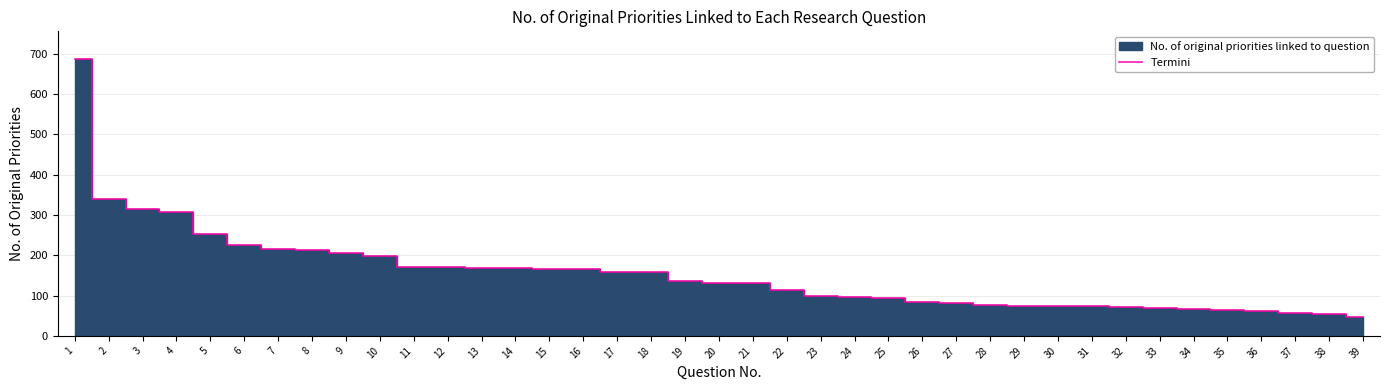

Reading left to right, transcribe all the data shown in this chart.

1=687	2=339	3=314	4=308	5=253	6=226	7=215	8=213	9=205	10=197	11=172	12=172	13=168	14=168	15=166	16=165	17=159	18=158	19=136	20=132	21=130	22=113	23=100	24=96	25=93	26=83	27=82	28=77	29=75	30=74	31=74	32=72	33=69	34=66	35=65	36=62	37=56	38=55	39=47